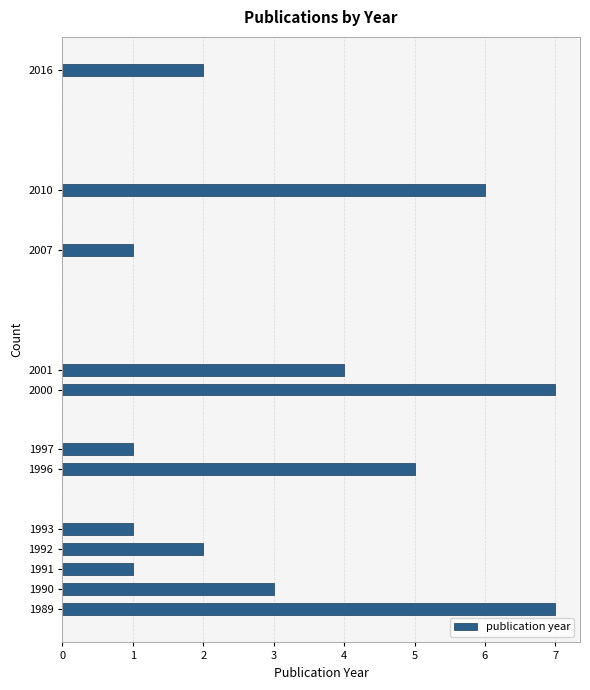

Reading top to bottom, extract all data points from this chart.

2016=2	2010=6	2007=1	2001=4	2000=7	1997=1	1996=5	1993=1	1992=2	1991=1	1990=3	1989=7